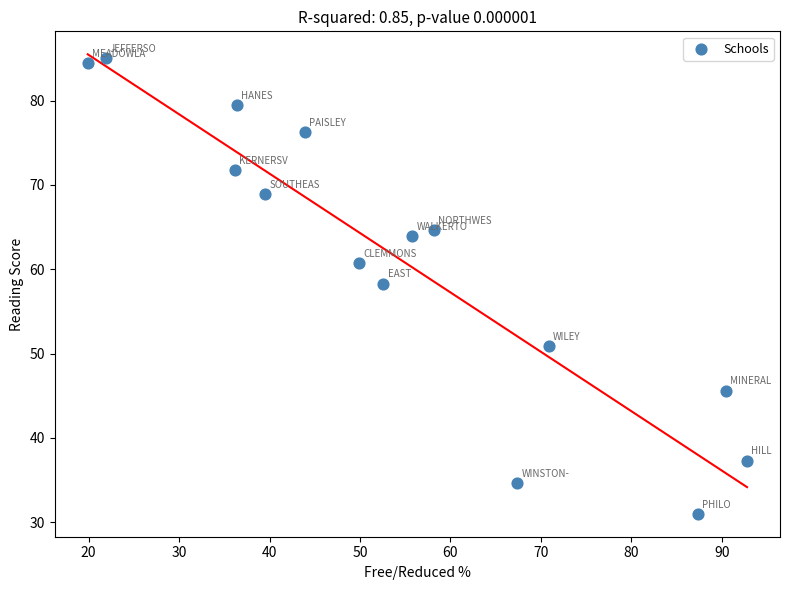

What is the range of X values (max minus min)?

72.9